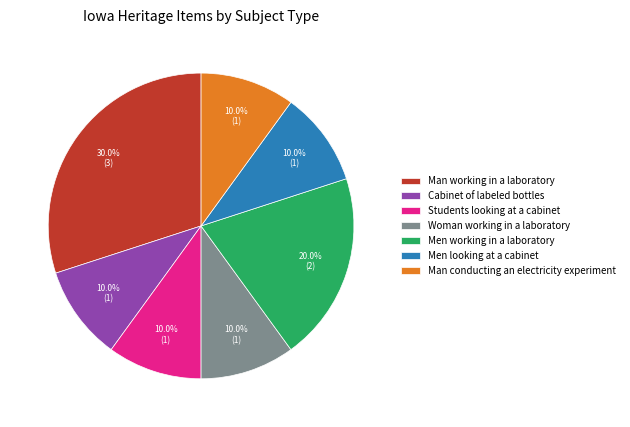

What is the largest slice in the pie chart?

Man working in a laboratory